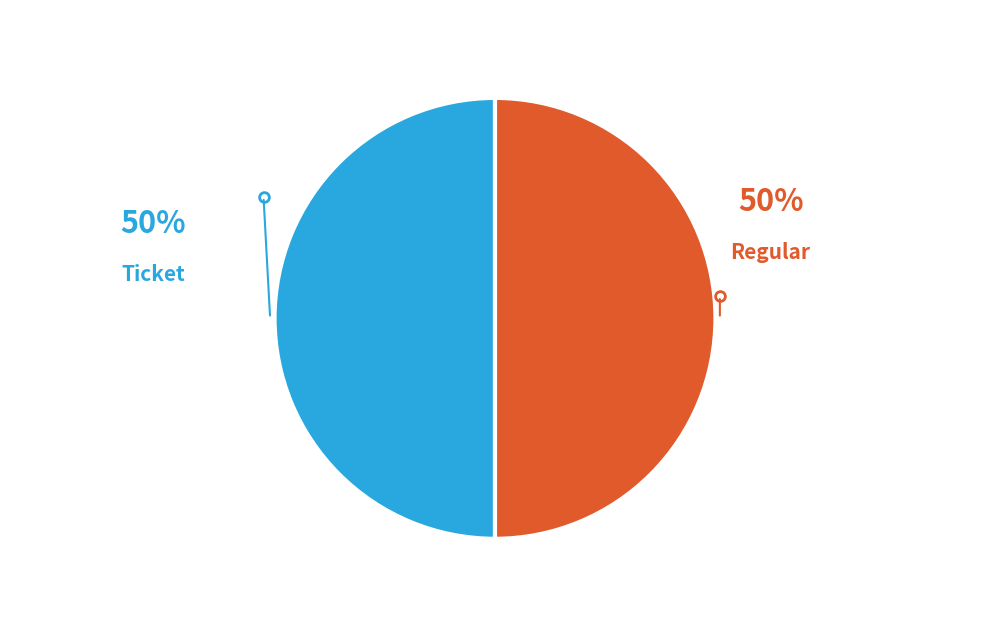

Is the sum of Regular and Ticket greater than half?

Yes